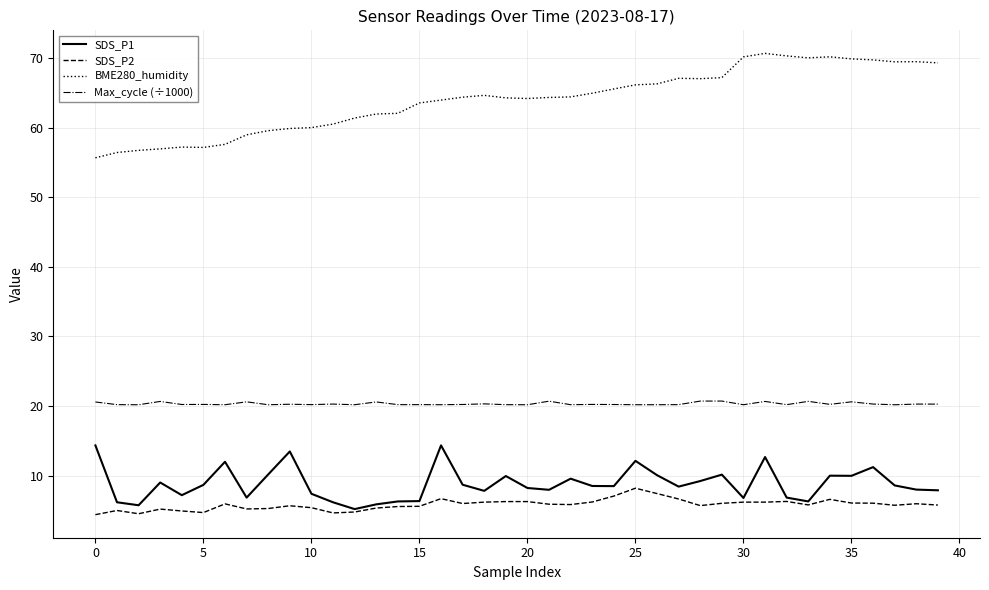

What is the highest value of the SDS_P2 series?

8.2